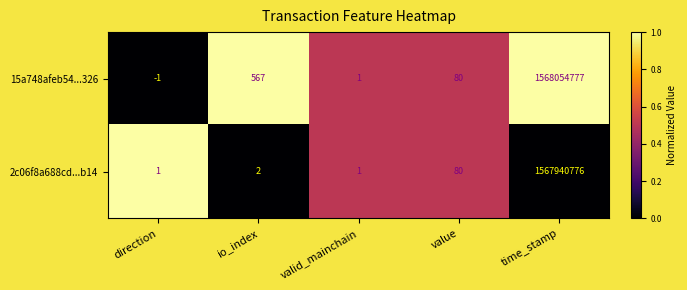

Which category has the lowest value in the 15a748afeb54...326 series?

direction